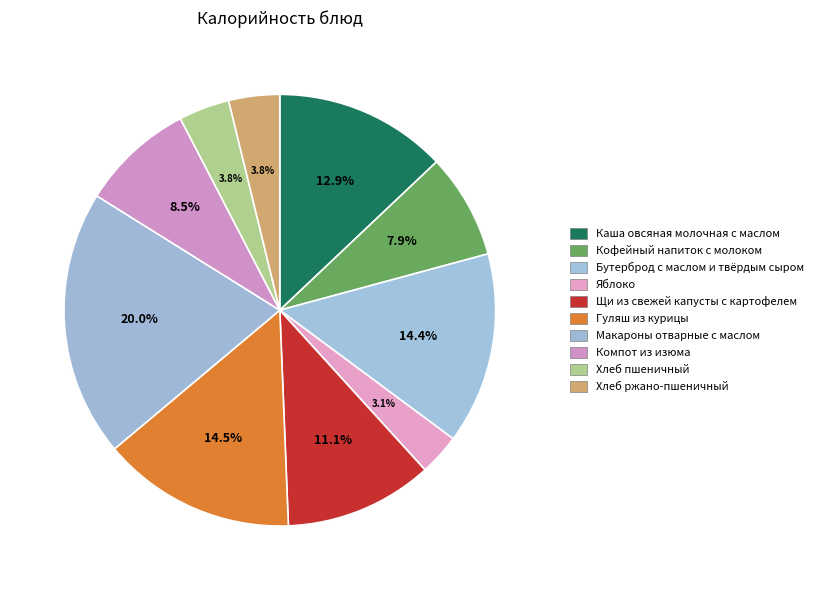

Is it true that Компот из изюма is 8% of the pie?

True